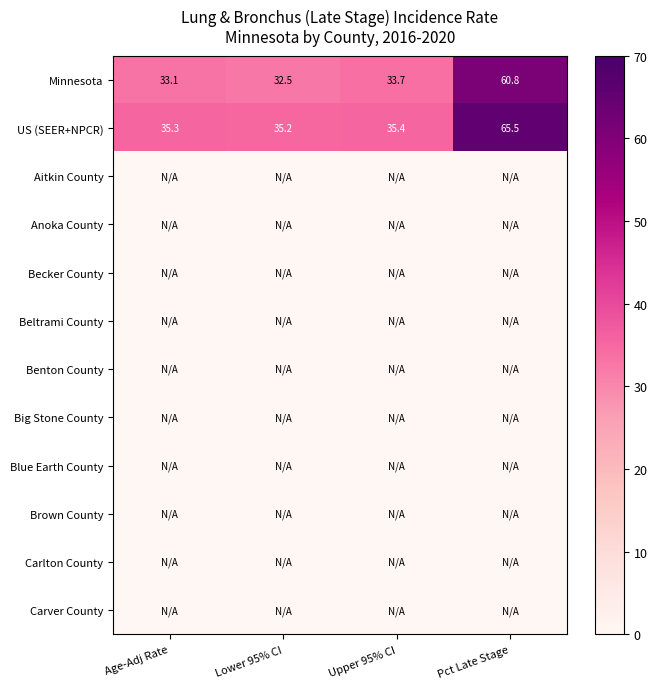

Where is US (SEER+NPCR) nearest to the value 50?

Upper 95% CI